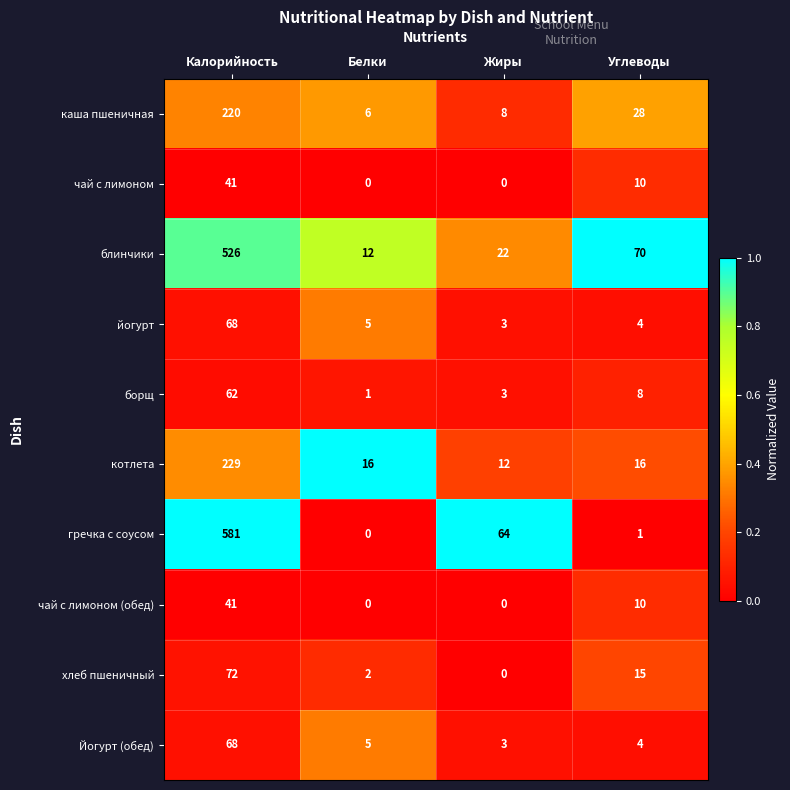

At how many categories does at least one series exceed 0?

4